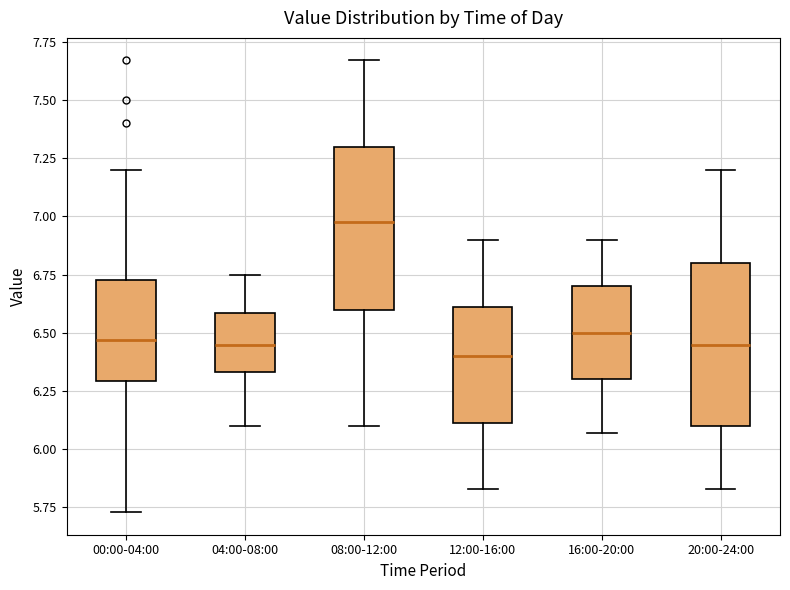

Where does the lower whisker of the box for 00:00-04:00 end on the y-axis? The values are not printed on the chart, so give them approximately, as read against the axis.

5.75